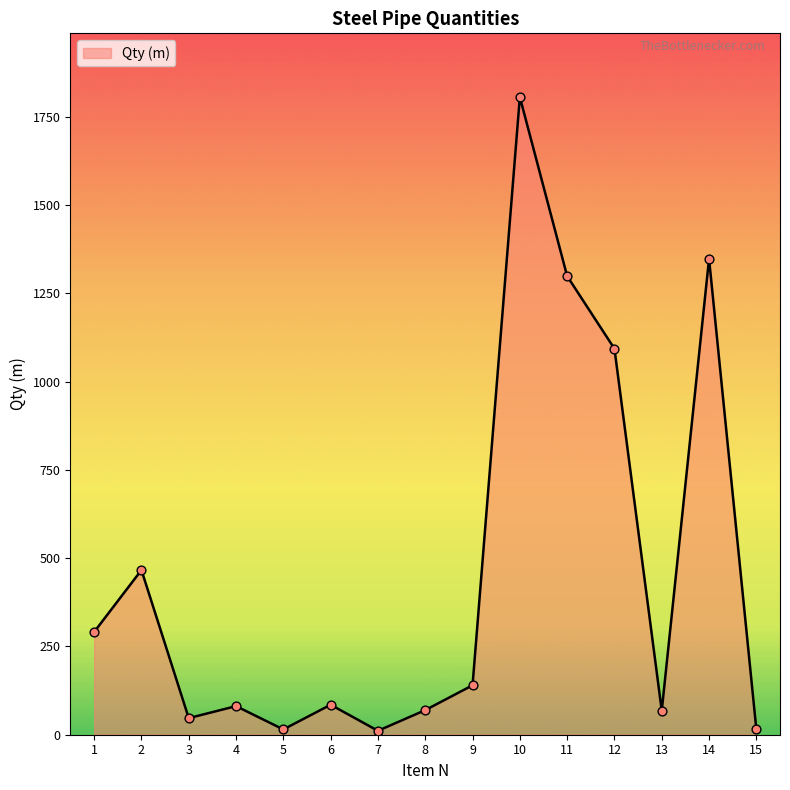

What is the ratio of the value at 15 to the value at 8?

0.2